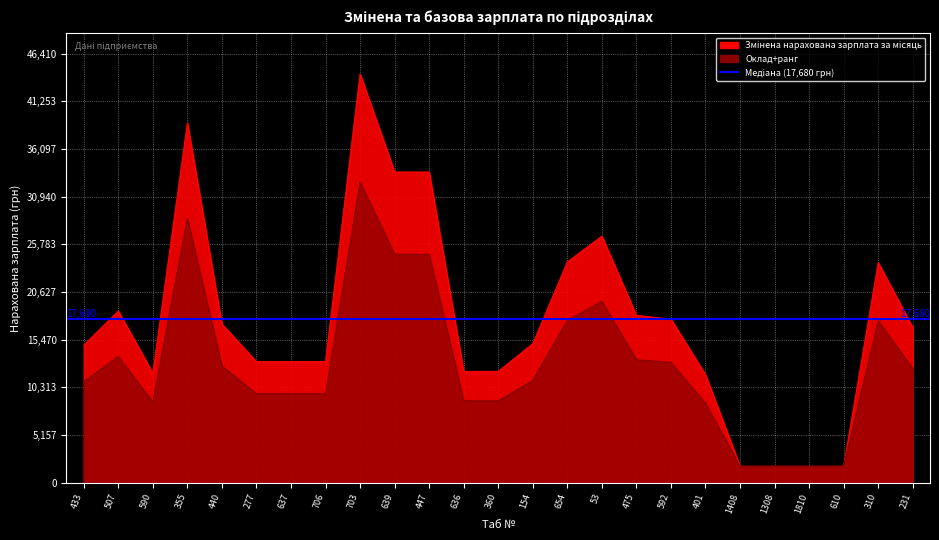

True or false: Змінена нарахована зарплата за місяць and Оклад+ранг intersect in this chart.

False